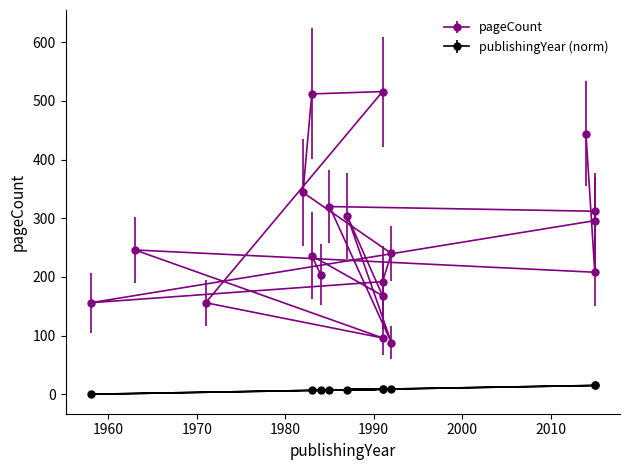

What is the change in value from 6638 to 14827?

-58